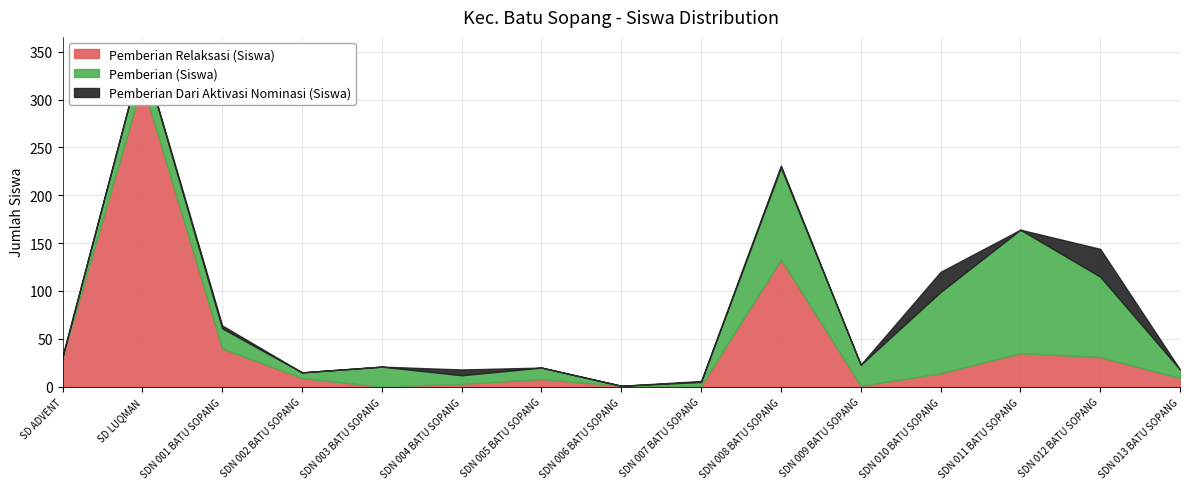

Between which two adjacent categories do Pemberian Relaksasi (Siswa) and Pemberian (Siswa) first intersect?

SD NEGERI 002 BATU SOPANG and SD NEGERI 003 BATU SOPANG